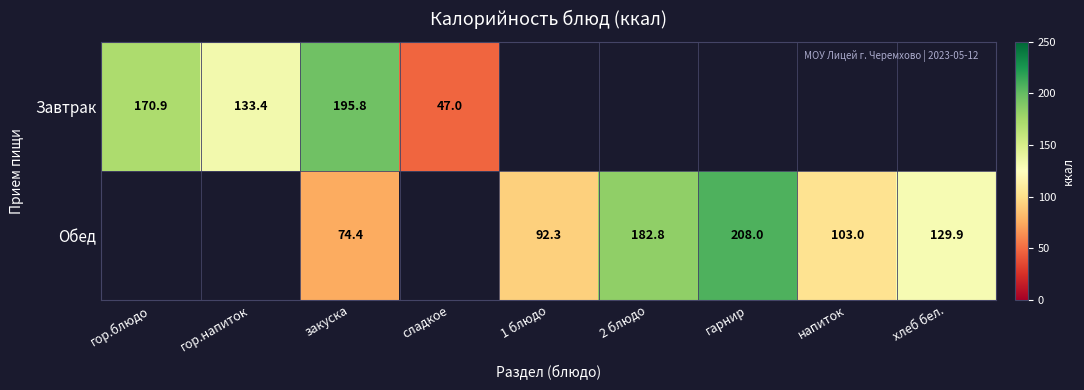

True or false: Обед has a value of 92.3 at 1 блюдо.

True